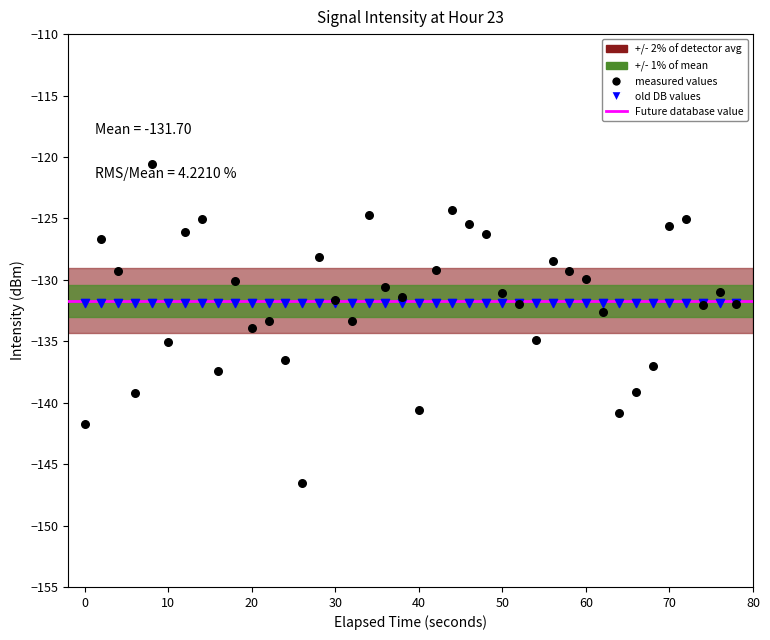

Which series contains the highest Y value?

measured values